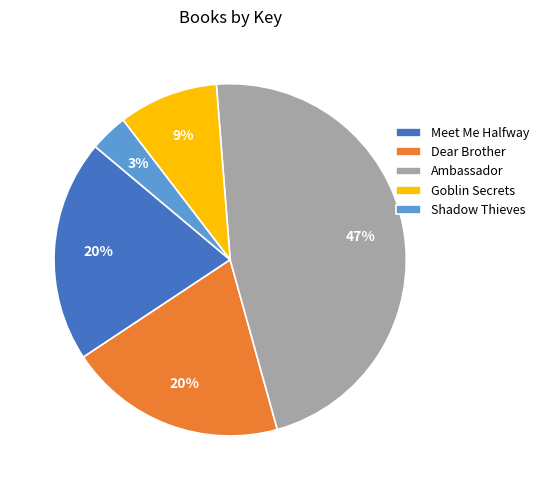

Is there any slice that represents more than half of the pie?

No